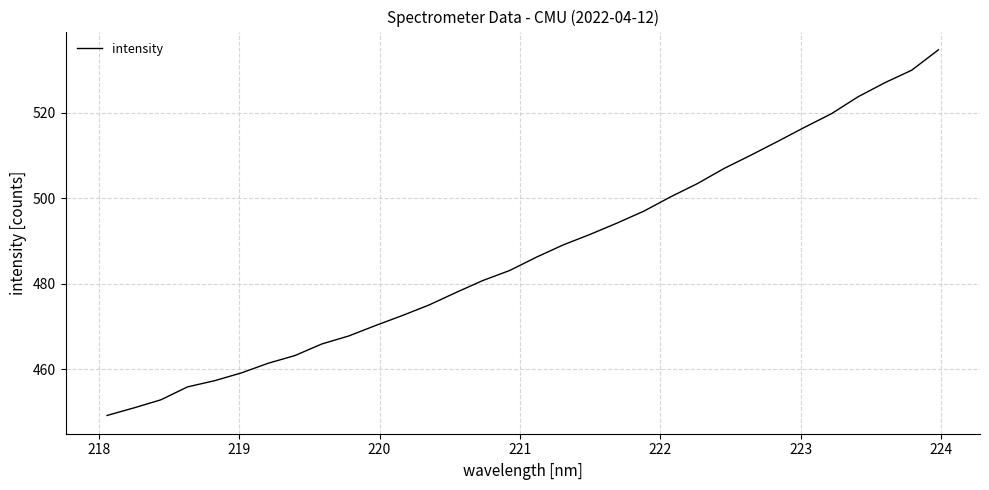

What is the difference between the maximum and minimum values?

85.6